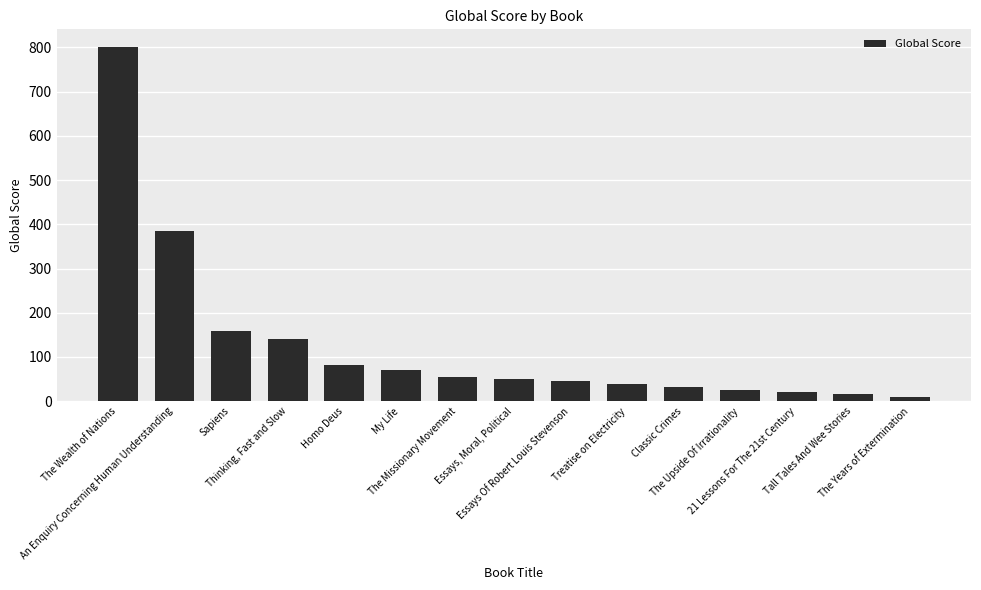

Are the bars grouped side by side (vs. stacked)?

No